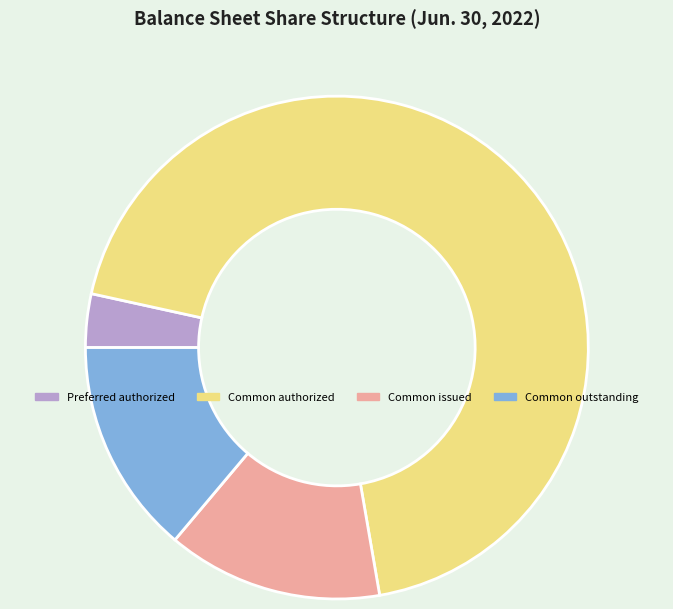

Is Common outstanding the majority of the pie?

No